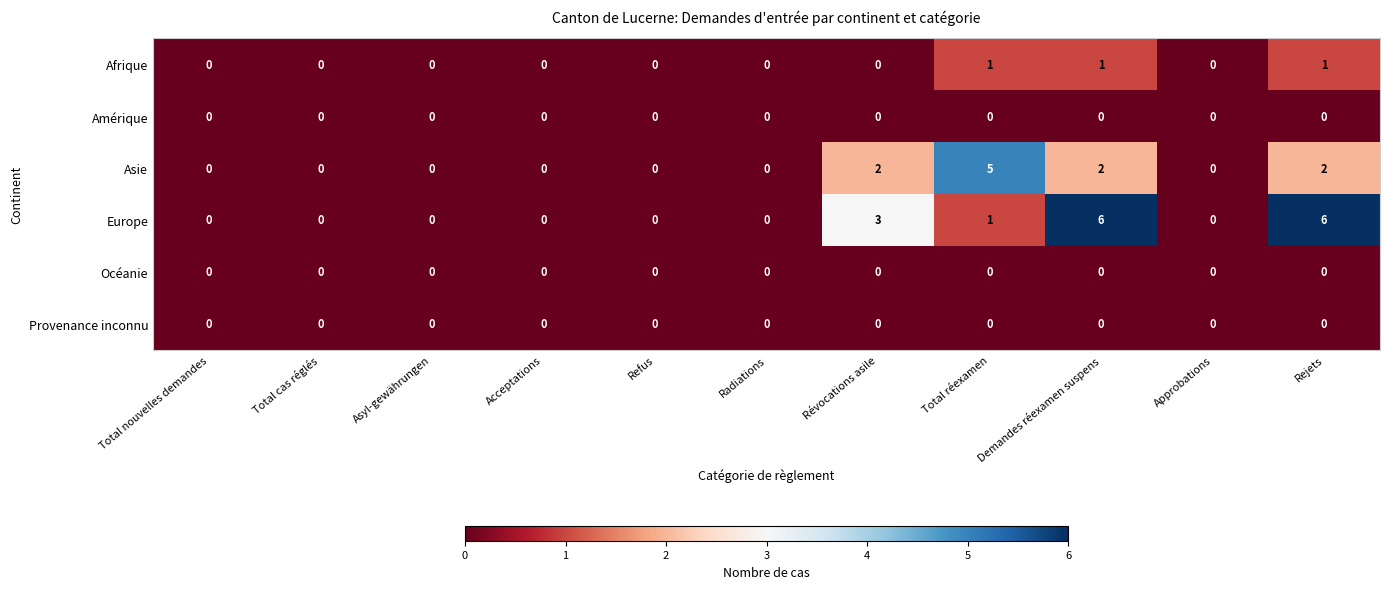

The Europe series shows 0 at Asyl-gewährungen. True or false?

True